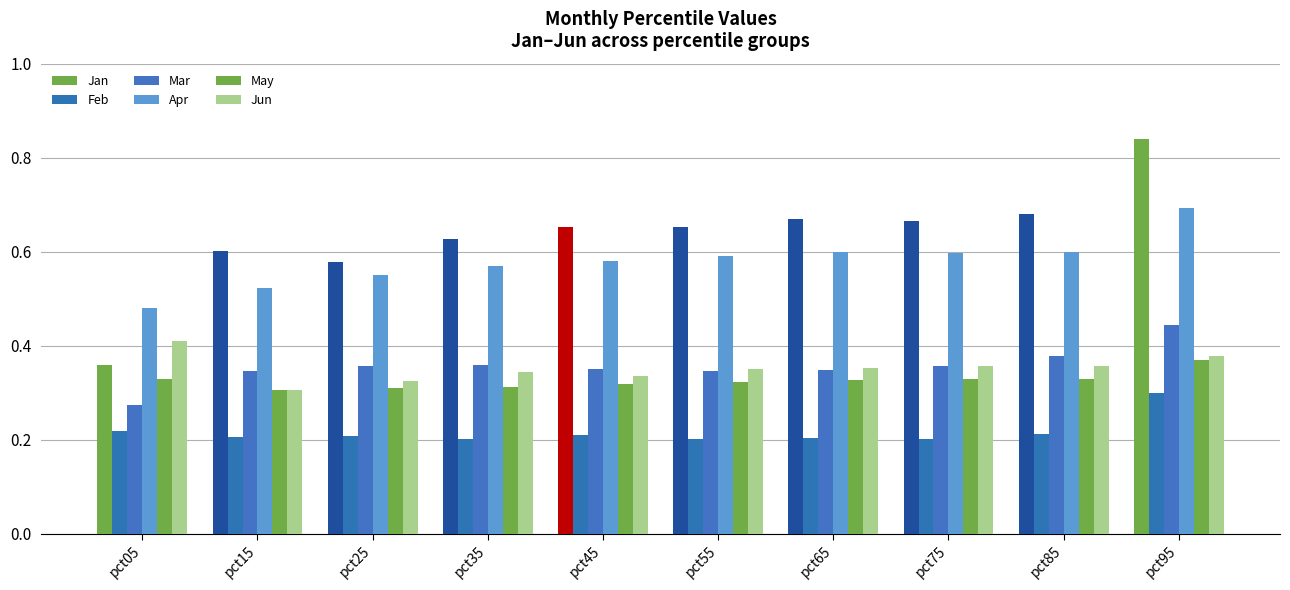

How many distinct data groups are displayed?

6